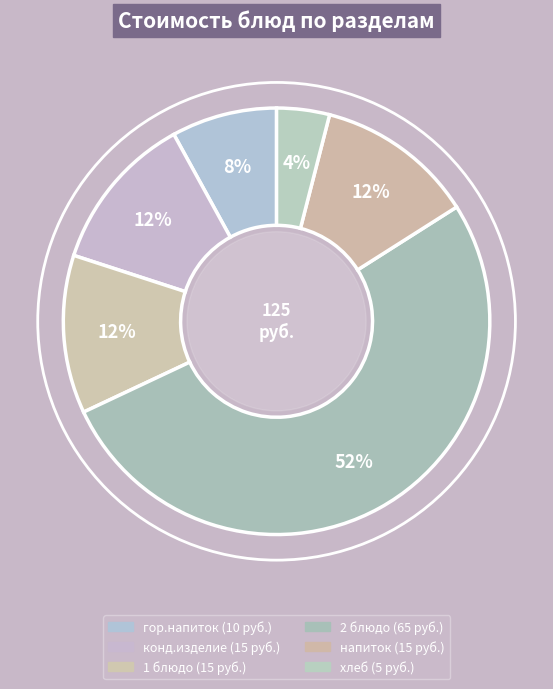

To the nearest percent, what is the difference between the largest and smallest slice percentages?

48%